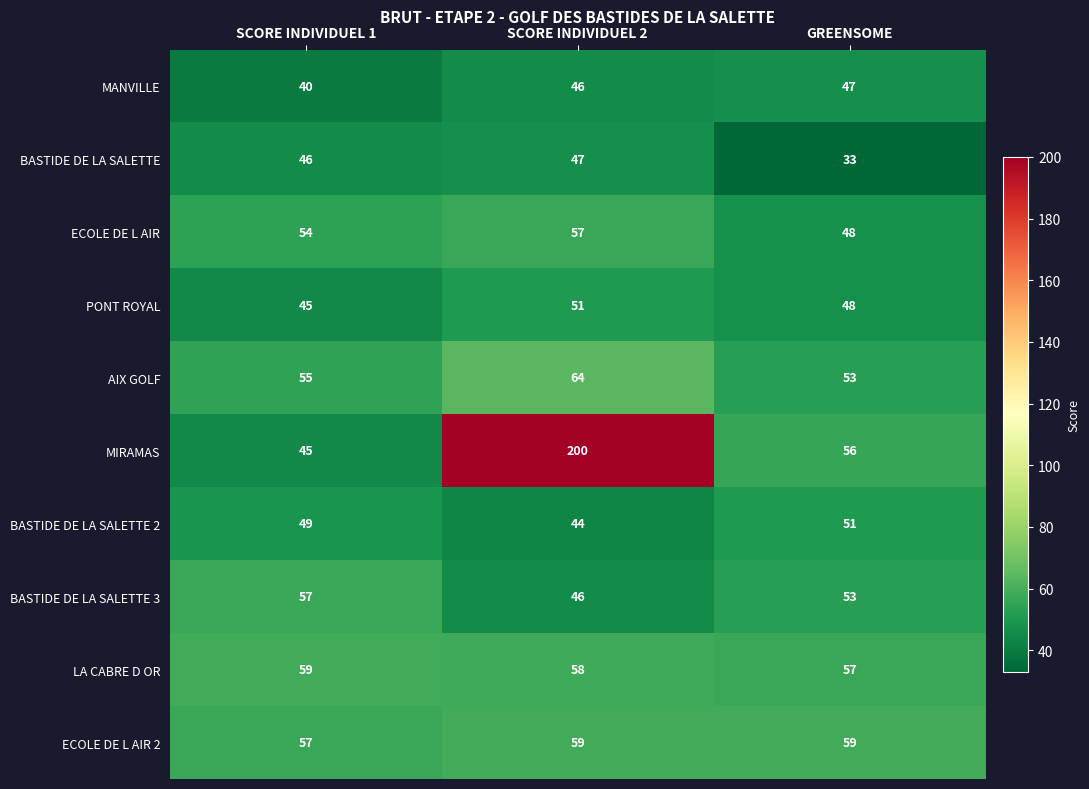

Count the number of categories in the chart.

3